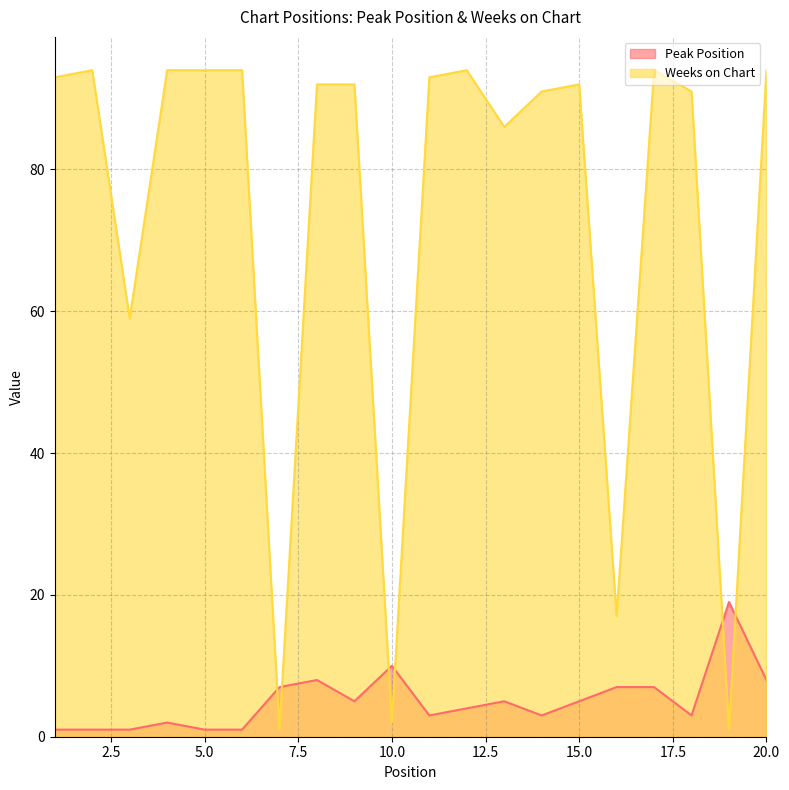

What is the difference between the maximum and second lowest values in the Peak Position series?

18